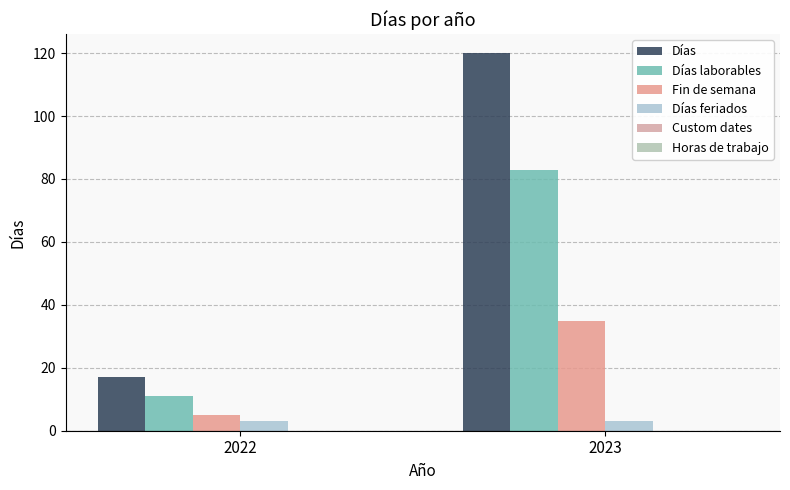

At which label is Días closest to 68?

2022